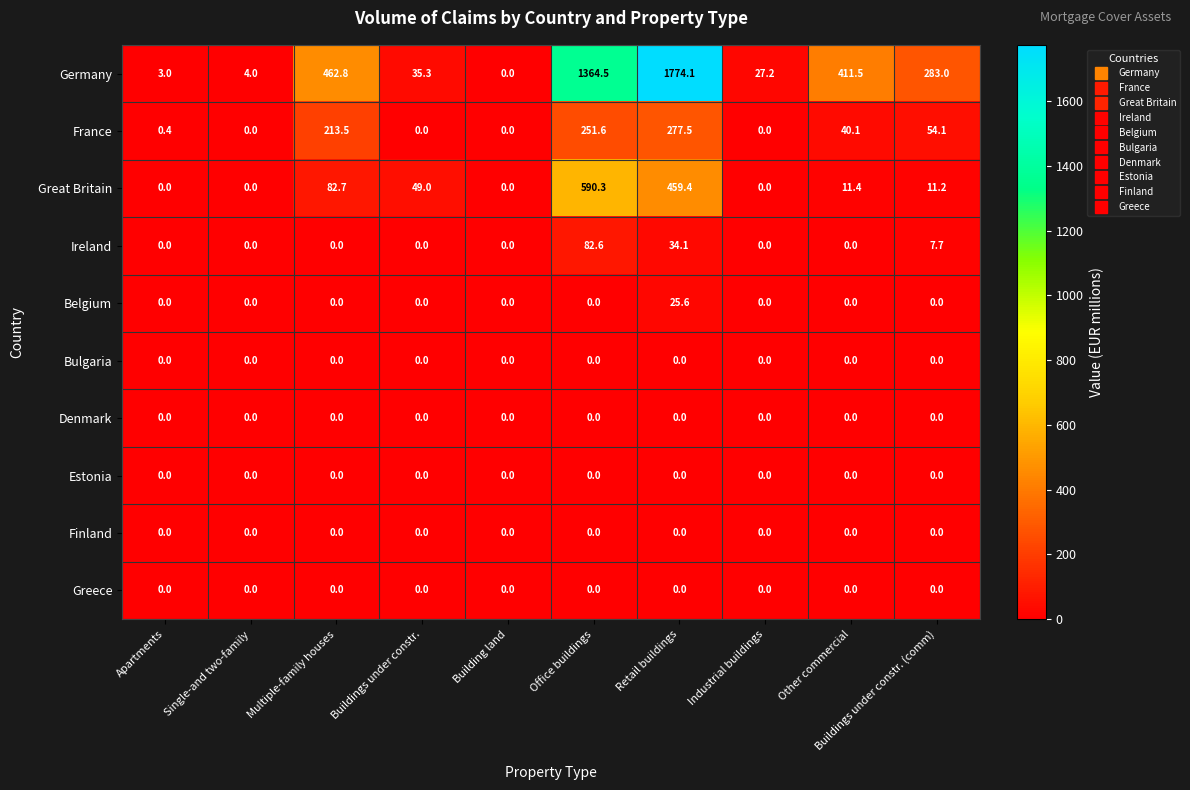

Which series has the largest total across all categories?

Germany